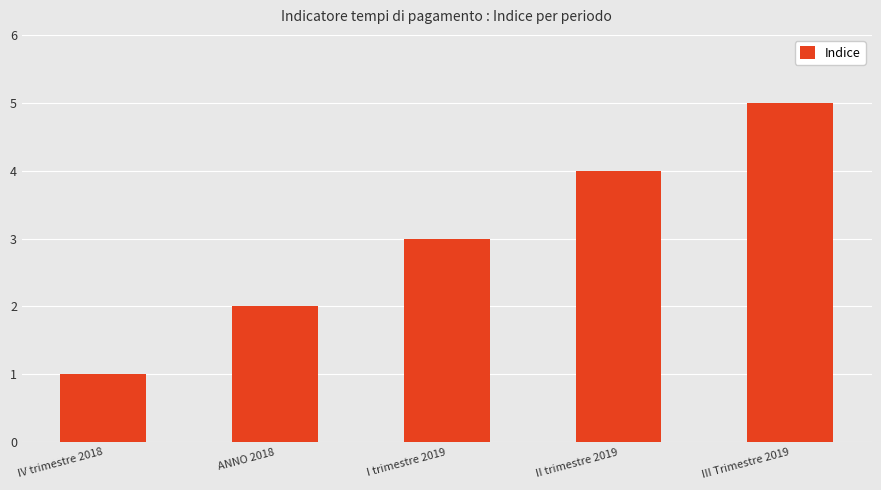

What is the difference between the values at III Trimestre 2019 and II trimestre 2019?

1